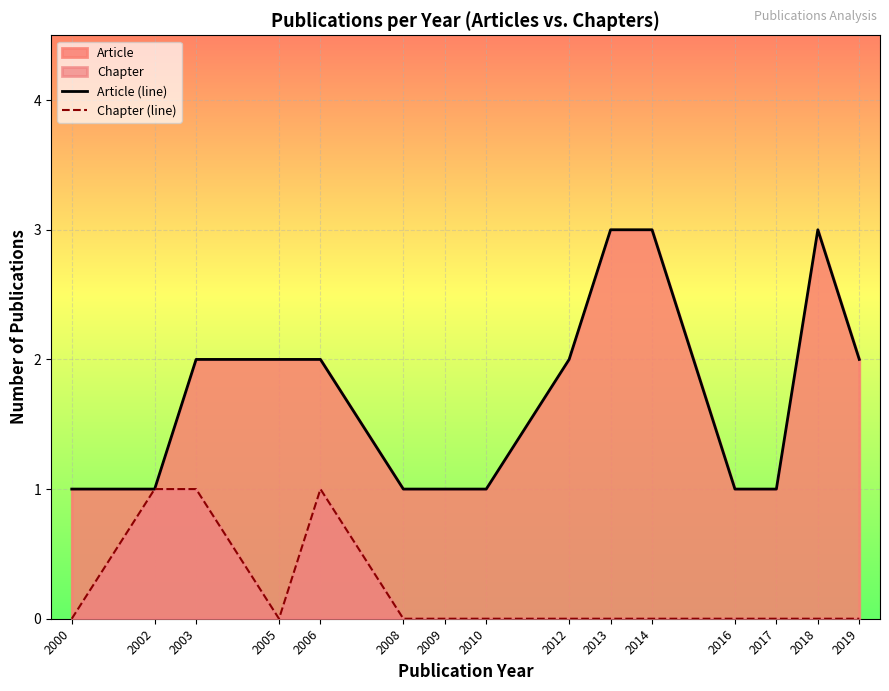

Count the Article (line) values in the range 1 to 2.

12